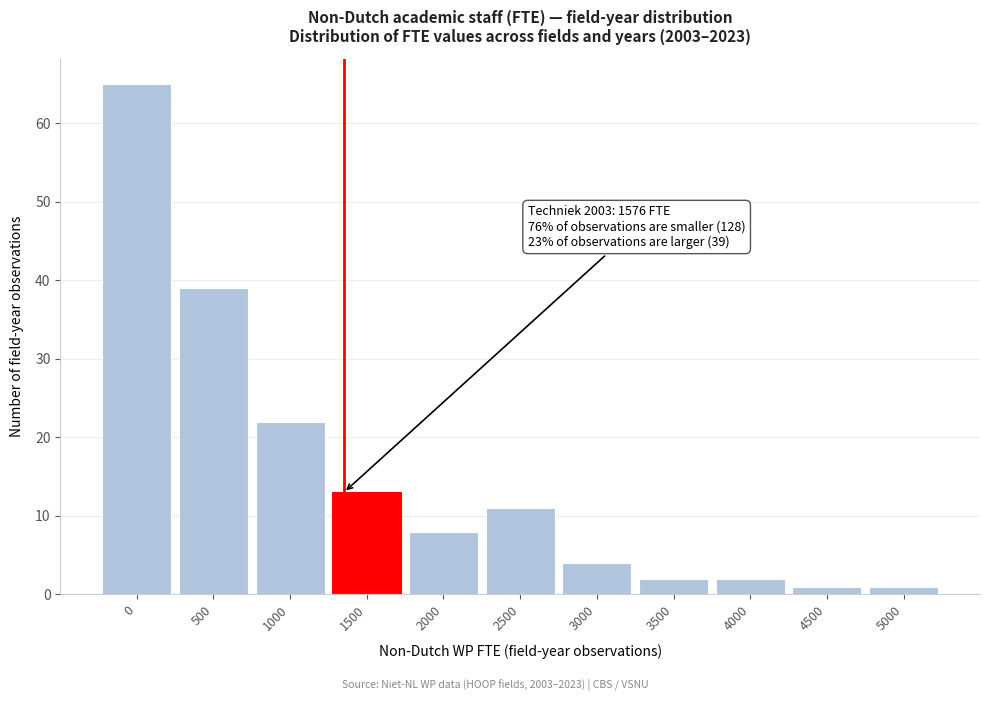

Reading left to right, list all the values displayed in this chart.

65	39	22	13	8	11	4	2	2	1	1